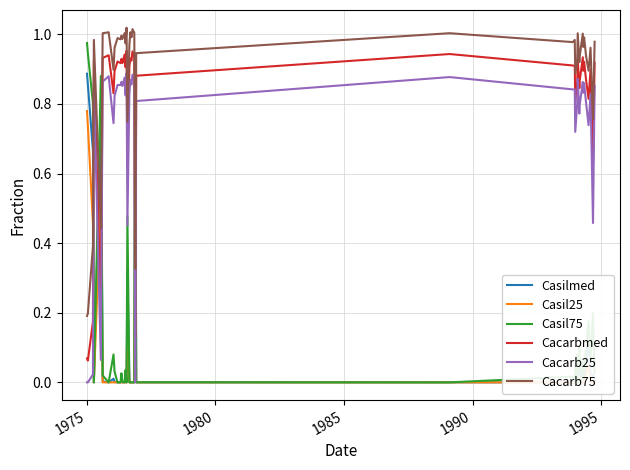

Which series has the widest spread of values?

Casil75